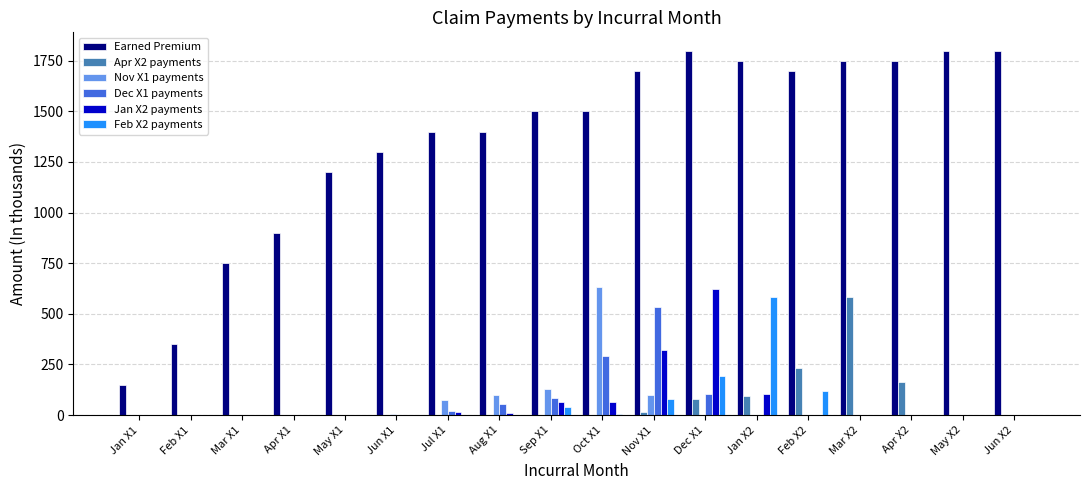

Which series has the largest total across all categories?

Earned Premium